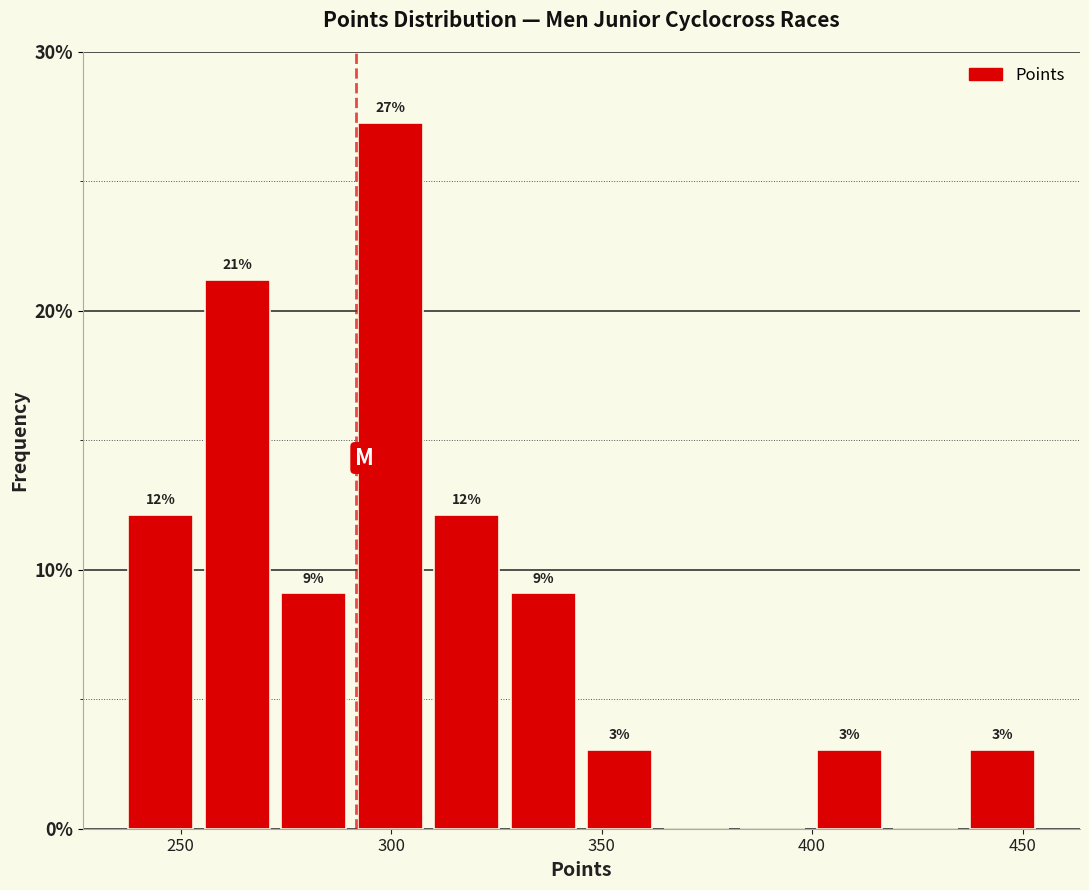

Read against the x-axis, roughly where is the centre of the tallest bar?

300